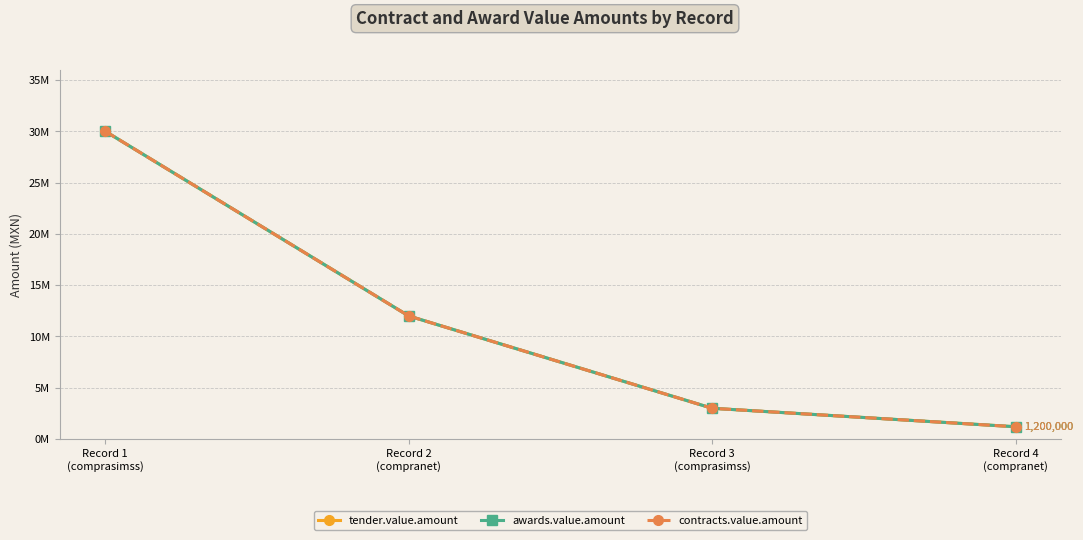

Is this an area chart (filled region under the line)?

No